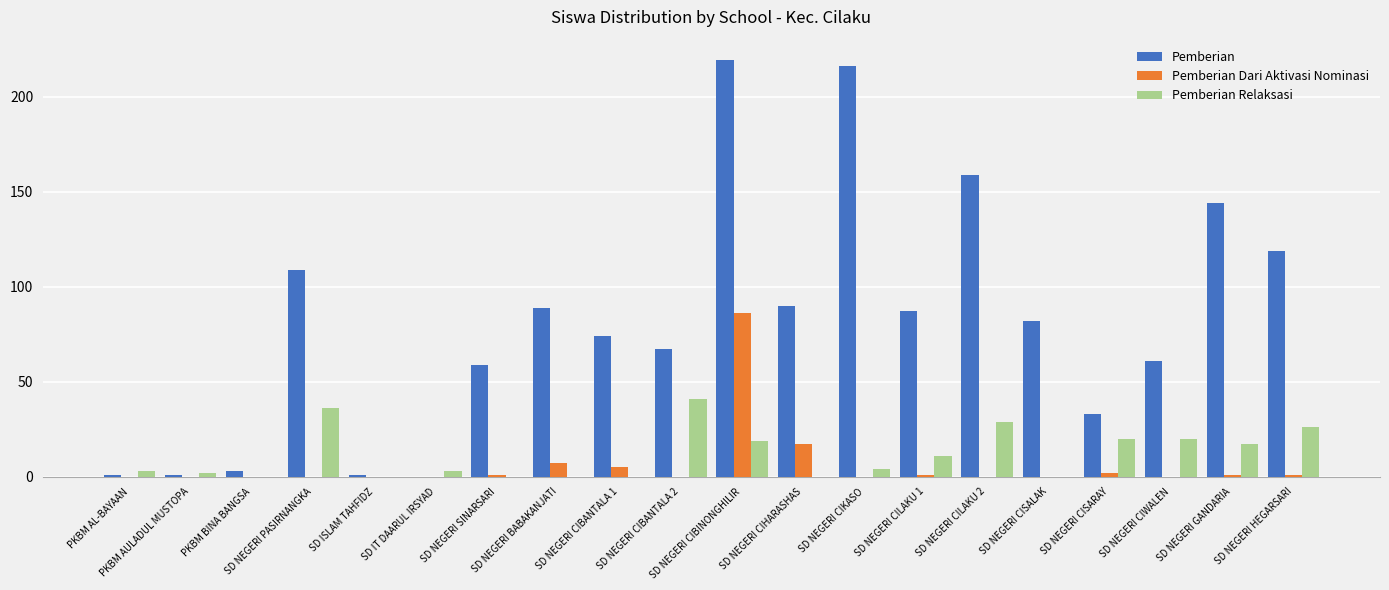

The value of Pemberian at SD NEGERI CILAKU 1 is 147. True or false?

False